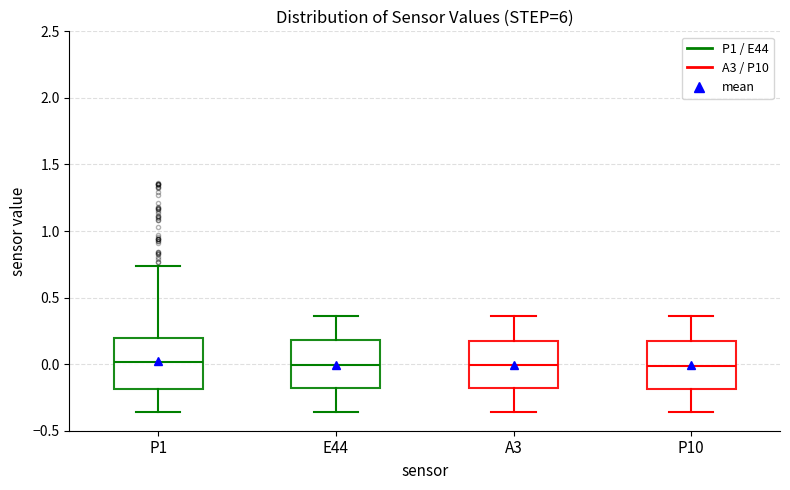

Reading left to right, transcribe this box plot: for each box, give where its median line is, the range the box spans, and where its two whiskers end, as read against the y-axis. The values are not printed on the chart, so give them approximately, as read against the axis.

P1: median 0.00, box -0.20 to 0.20, whiskers -0.35 to 0.75
E44: median 0.00, box -0.20 to 0.20, whiskers -0.35 to 0.35
A3: median 0.00, box -0.20 to 0.15, whiskers -0.35 to 0.35
P10: median 0.00, box -0.20 to 0.15, whiskers -0.35 to 0.35